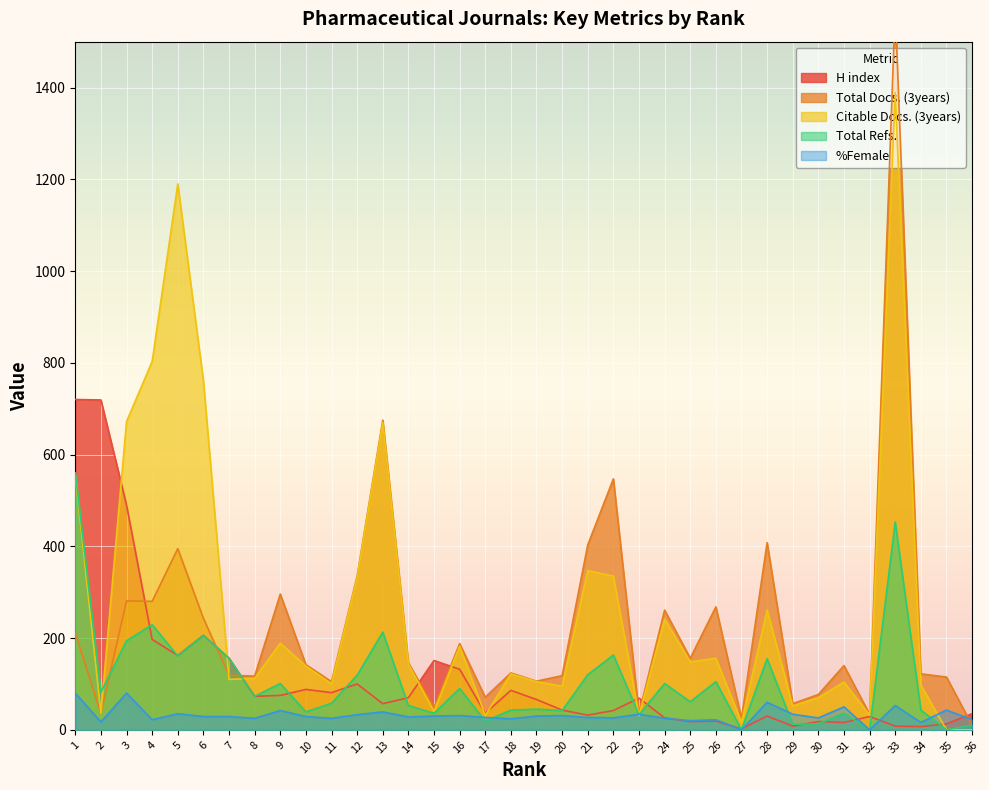

What is the total value across all series at 9?

703